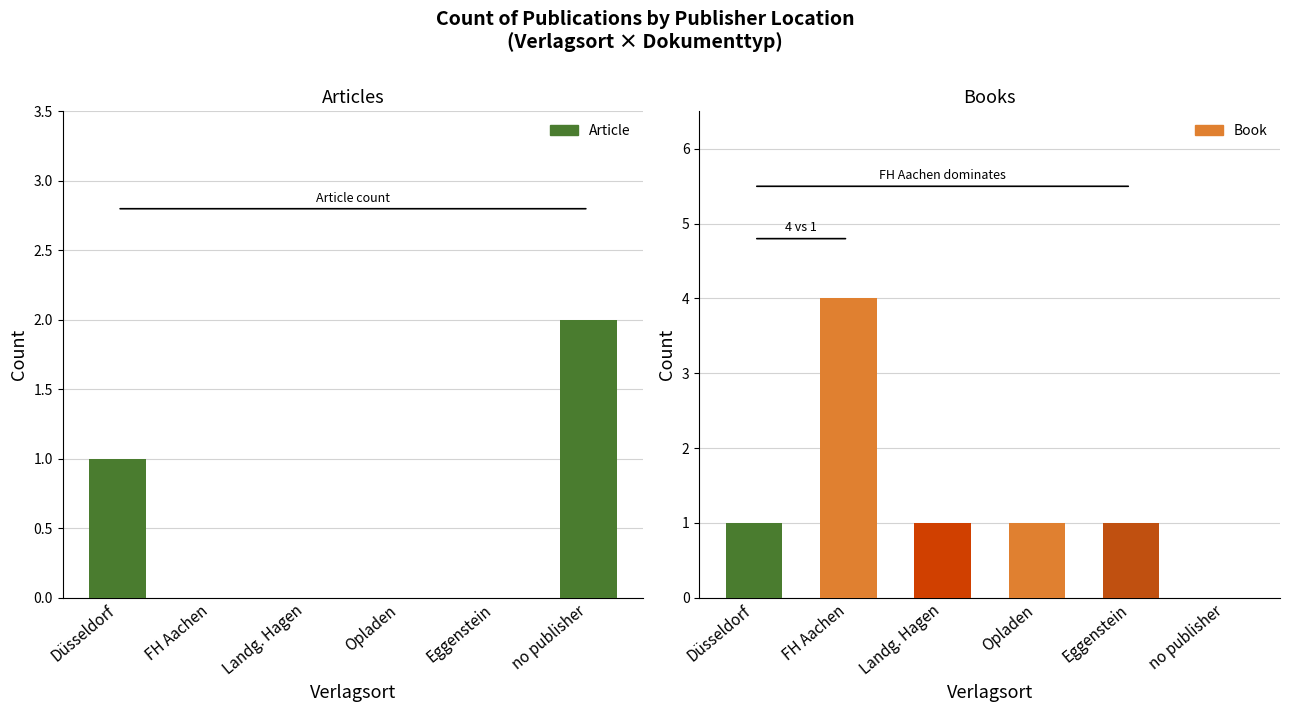

What is the highest value of the Article series?

2